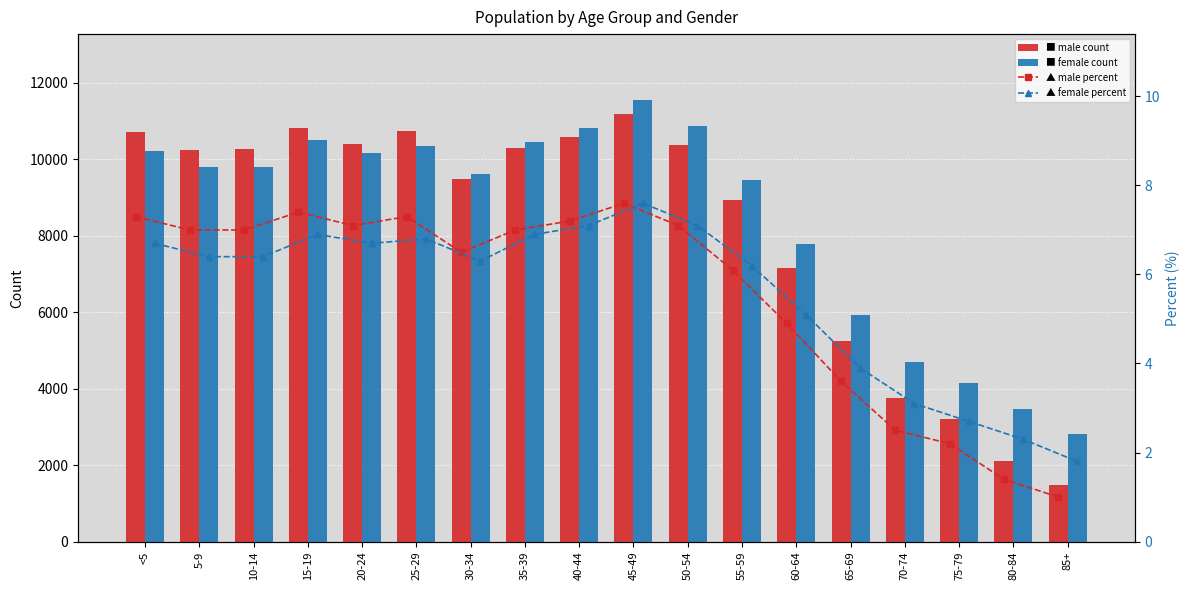

Is it true that female percent equals 1.6 at 45-49?

False